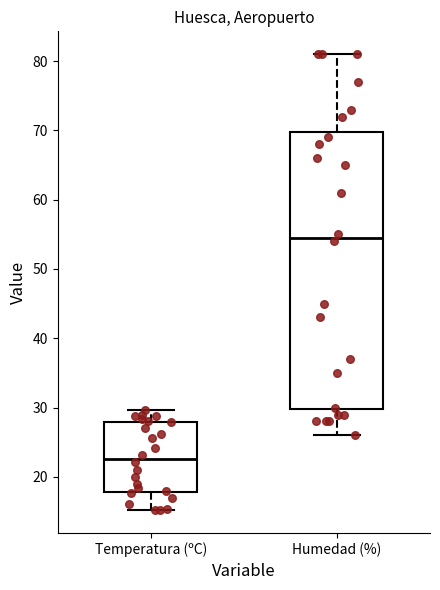

Which box is the tallest, from its lower edge to its upper edge?

Humedad (%)